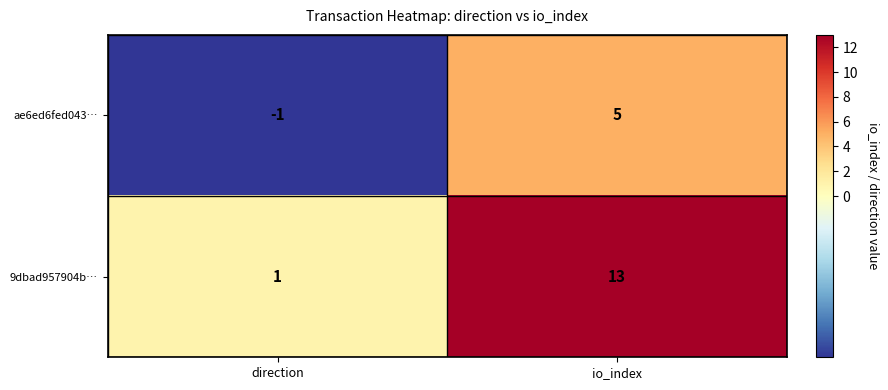

Reading left to right, transcribe all the data shown in this chart.

ae6ed6fed043…: direction=-1	io_index=5
9dbad957904b…: direction=1	io_index=13